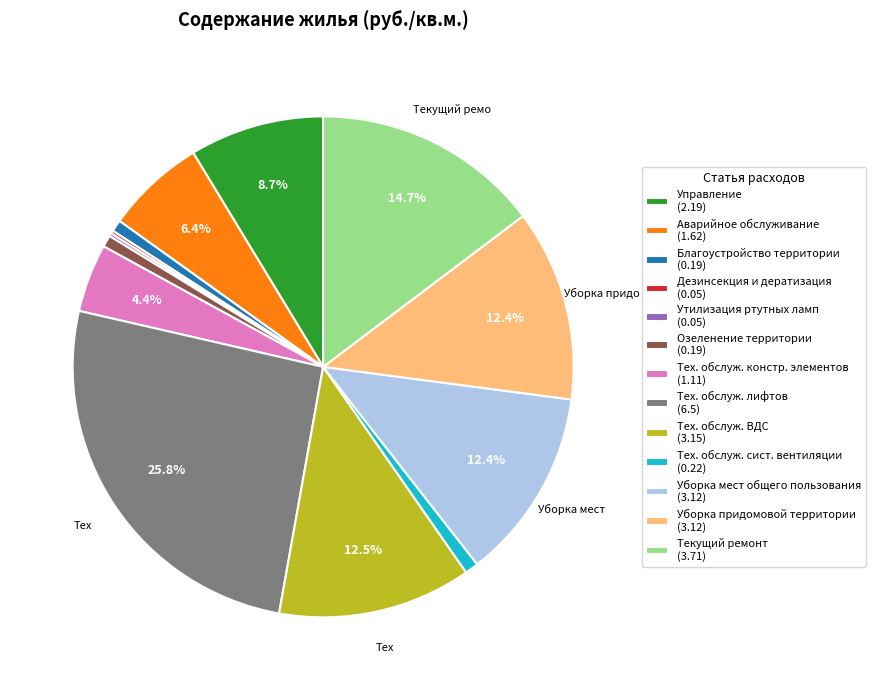

Which has a higher value, Тех. обслуж. лифтов (6.5) or Уборка мест общего пользования (3.12)?

Тех. обслуж. лифтов (6.5)